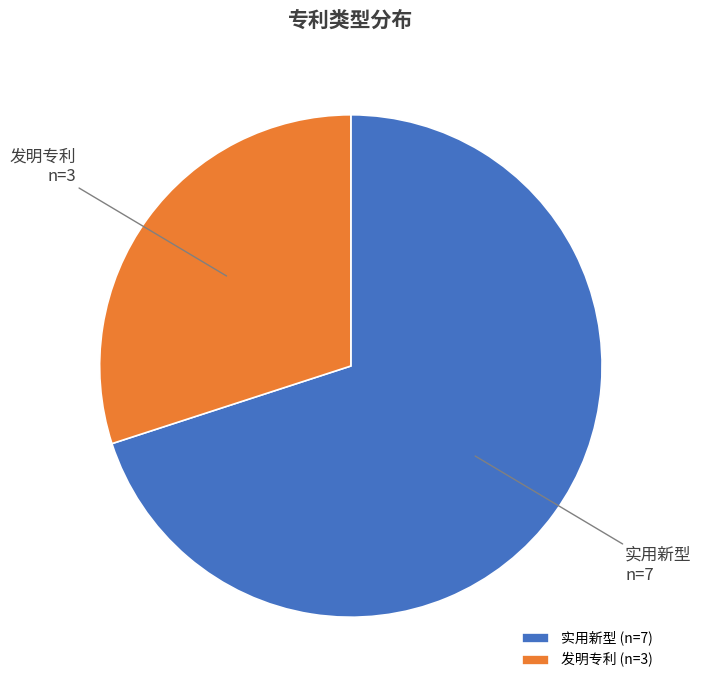

What is the ratio of the value at 实用新型 to the value at 发明专利?

2.3